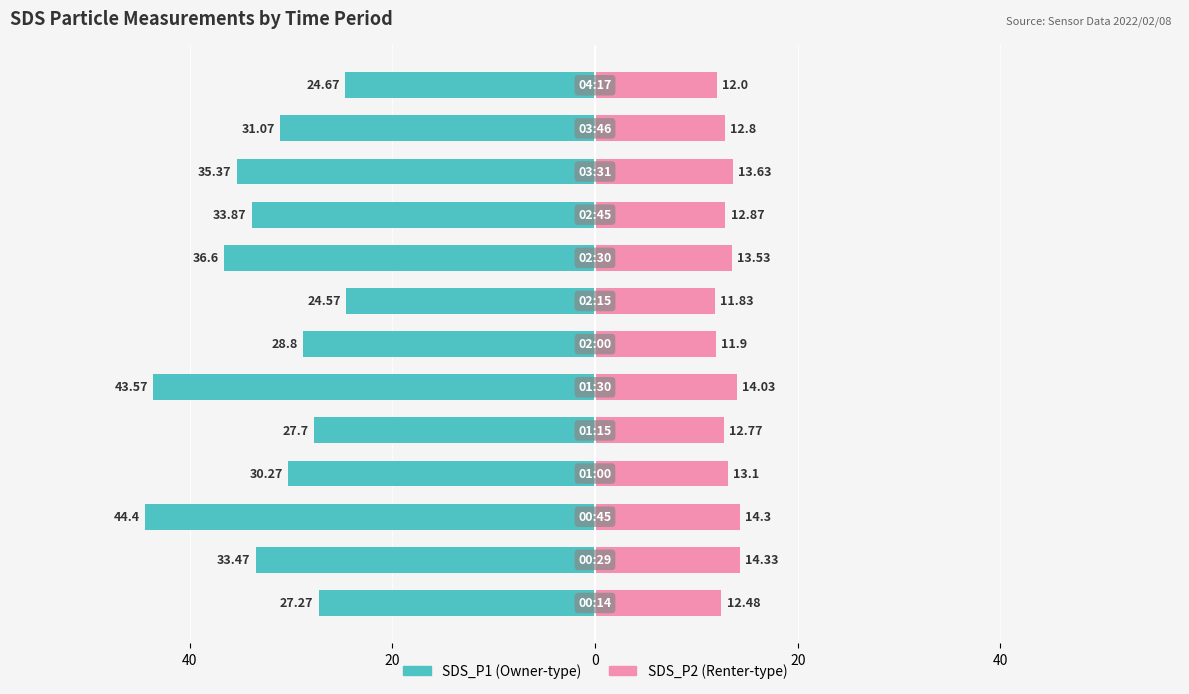

How many values in the SDS_P1 series exceed -31?

6